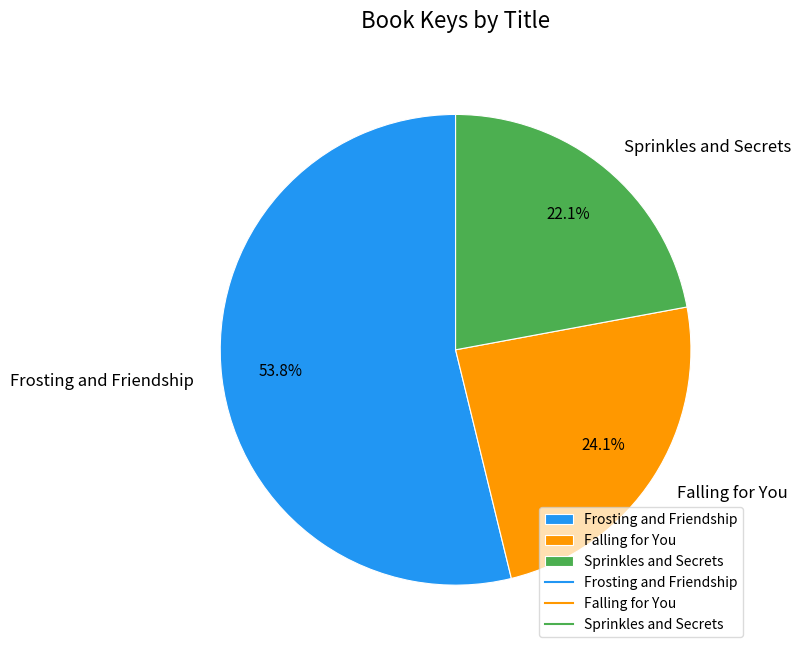

Which slice is the smallest?

Sprinkles and Secrets